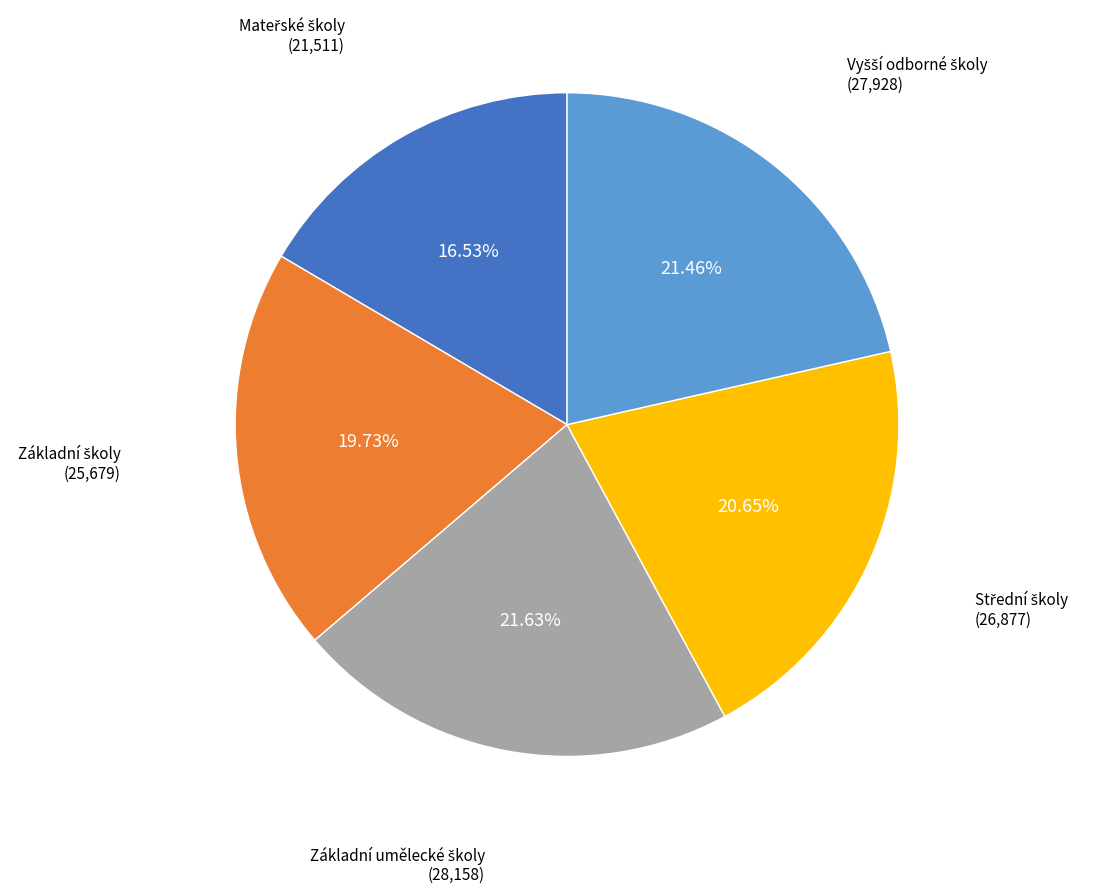

Does any single category account for the majority?

No